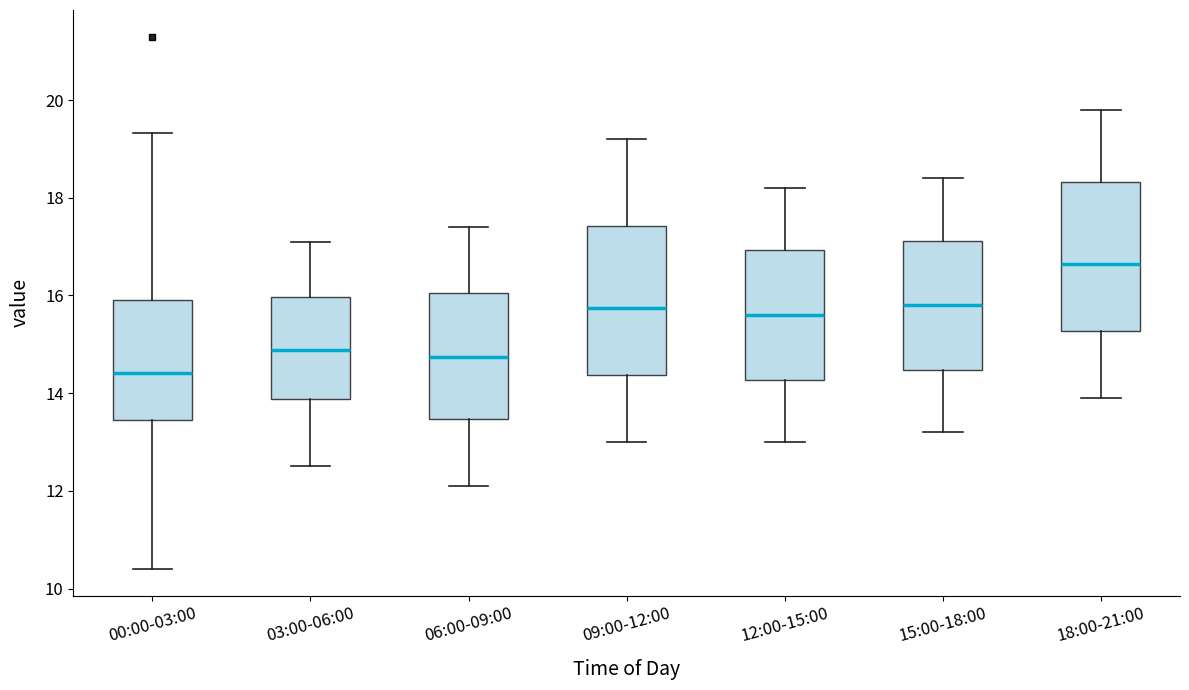

Reading left to right, transcribe this box plot: for each box, give where its median line is, the range the box spans, and where its two whiskers end, as read against the y-axis. The values are not printed on the chart, so give them approximately, as read against the axis.

00:00-03:00: median 14.4, box 13.4 to 16.0, whiskers 10.4 to 19.4
03:00-06:00: median 14.8, box 13.8 to 16.0, whiskers 12.6 to 17.2
06:00-09:00: median 14.8, box 13.4 to 16.0, whiskers 12.2 to 17.4
09:00-12:00: median 15.8, box 14.4 to 17.4, whiskers 13.0 to 19.2
12:00-15:00: median 15.6, box 14.2 to 17.0, whiskers 13.0 to 18.2
15:00-18:00: median 15.8, box 14.4 to 17.2, whiskers 13.2 to 18.4
18:00-21:00: median 16.6, box 15.2 to 18.4, whiskers 14.0 to 19.8